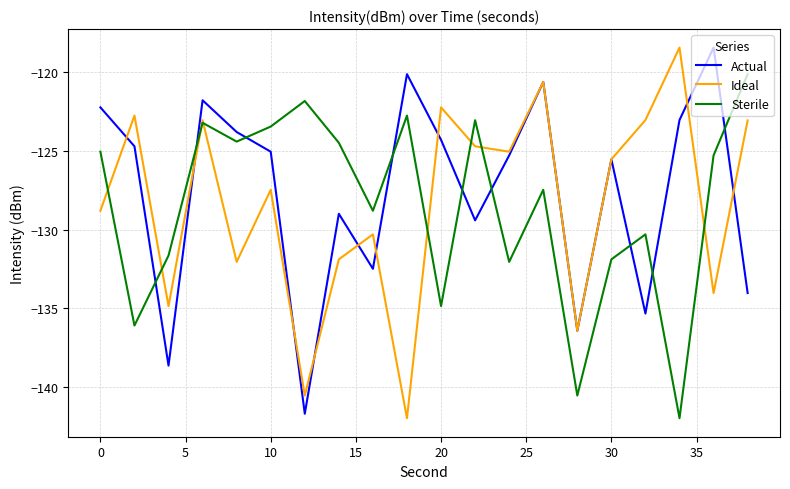

What is the minimum value for Ideal?

-142.0